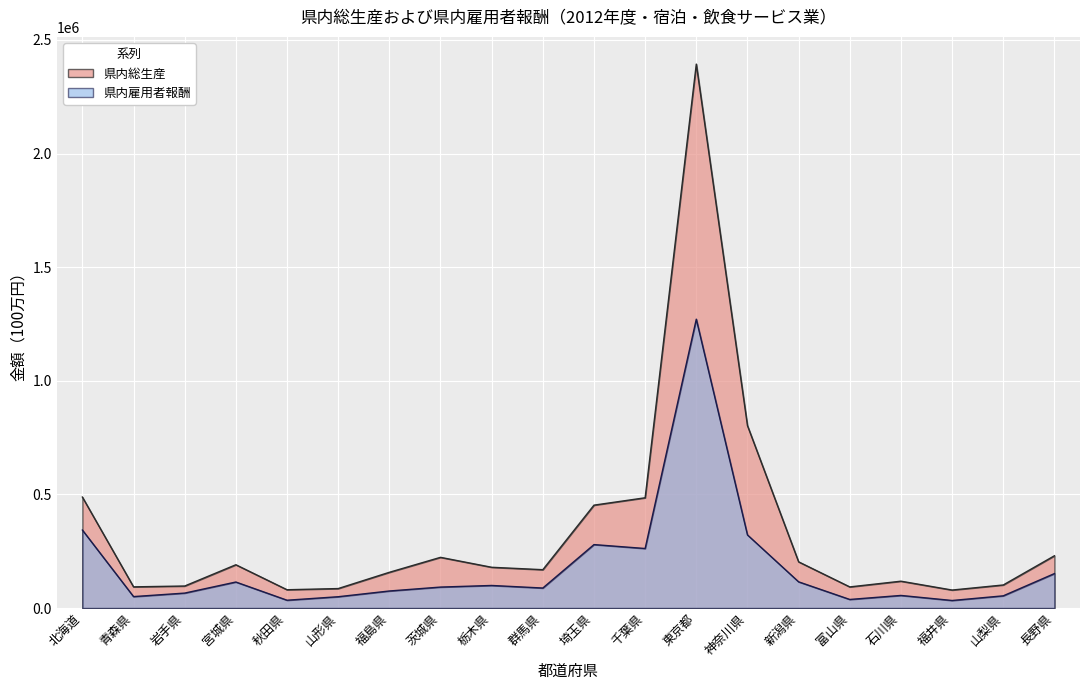

True or false: 県内雇用者報酬 and 県内総生産 cross at least once.

False